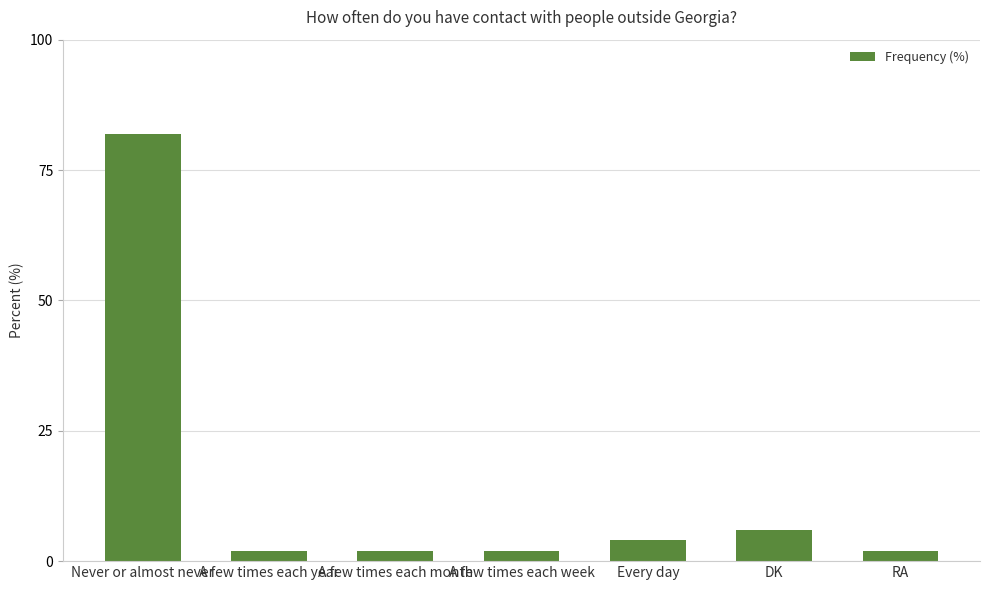

What is the change in value from DK to RA?

-4